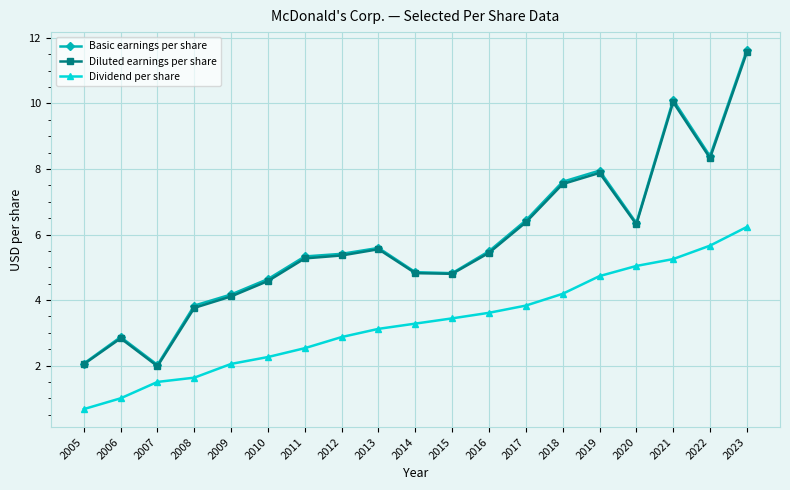

True or false: Basic earnings per share and Dividend per share cross at least once.

False